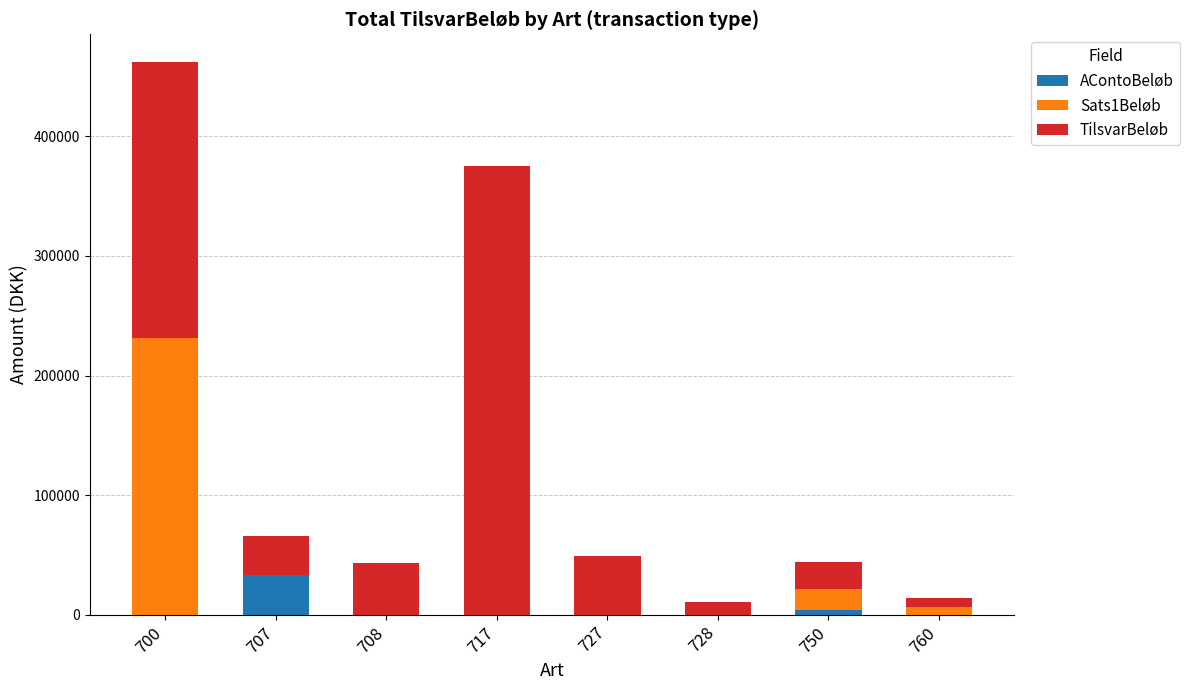

What are all the series names shown in the legend?

AContoBeløb, Sats1Beløb, TilsvarBeløb